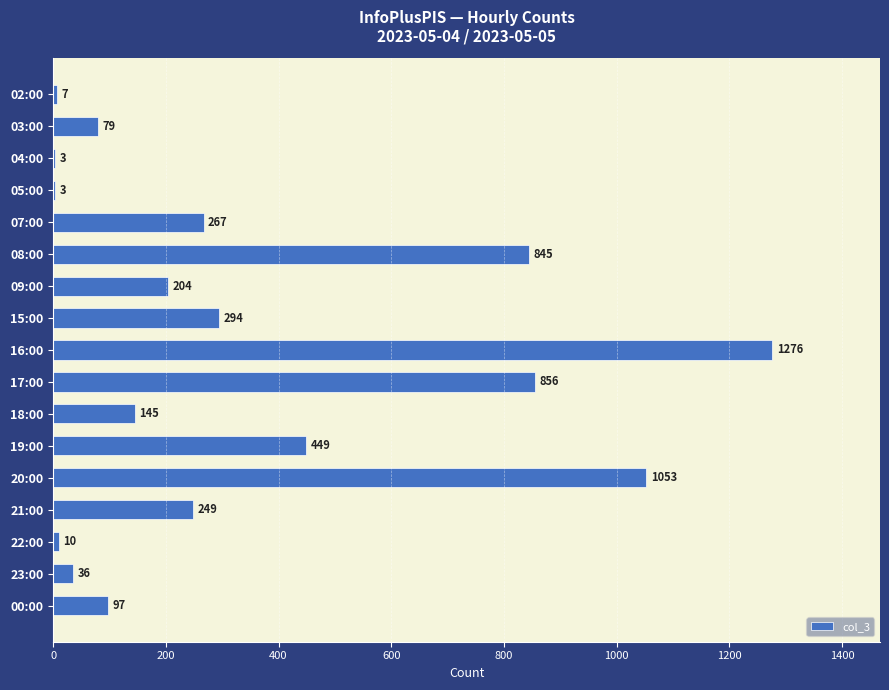

True or false: the data shows 3 at 04:00.

True